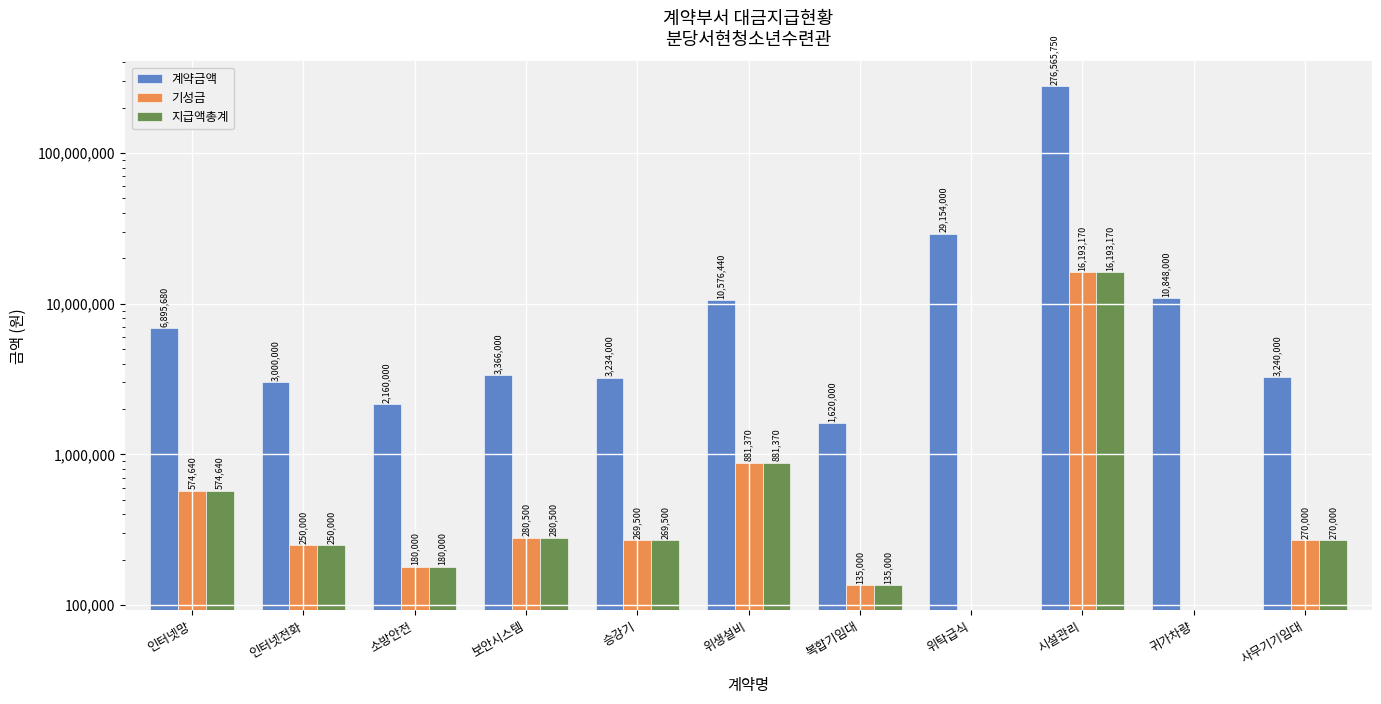

How many groups of bars are there?

11